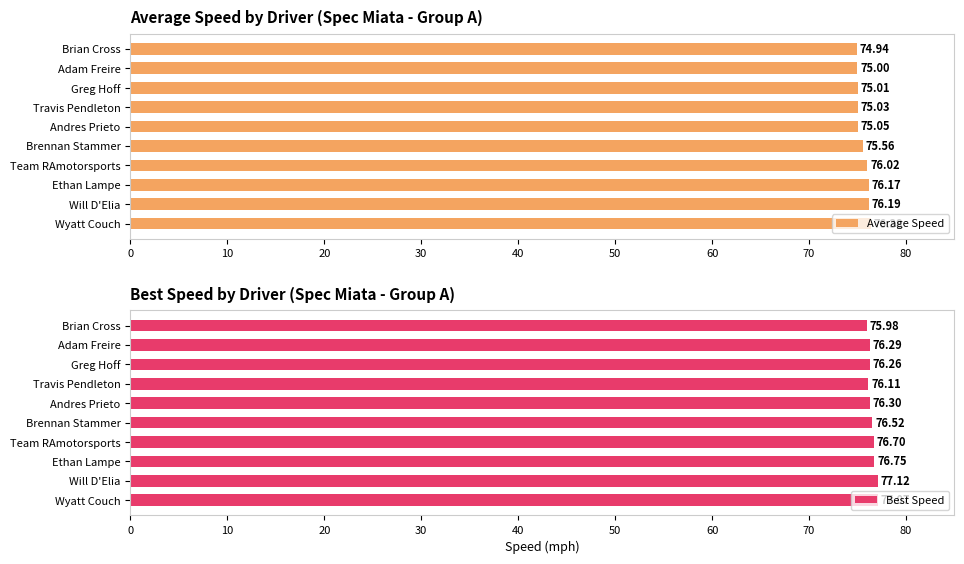

What is the sum of the Average Speed values at Greg Hoff and Wyatt Couch?

151.4